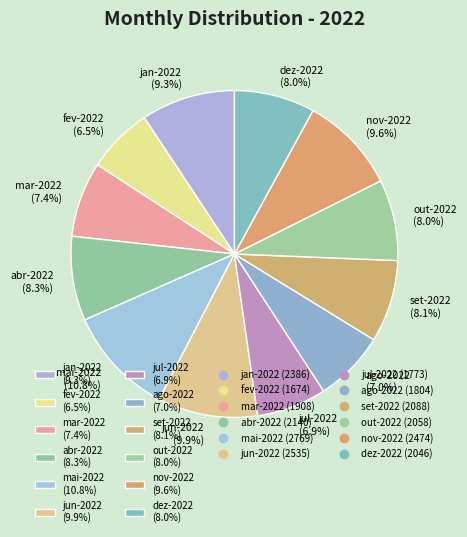

Approximately how many times larger is the value at jan-2022 compared to nov-2022?

1.0